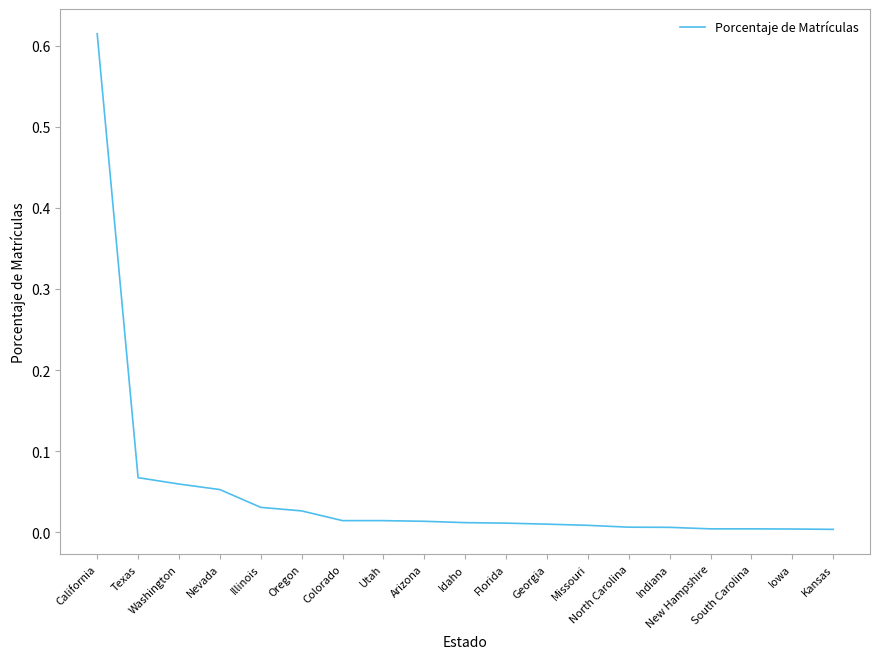

What is the label of the 19th point from the left?

Kansas